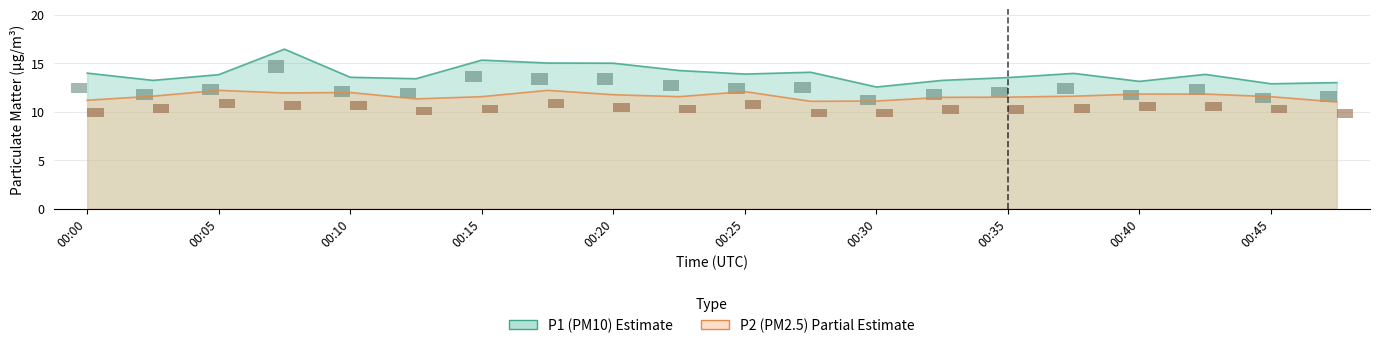

How many bars are there in each group?

2